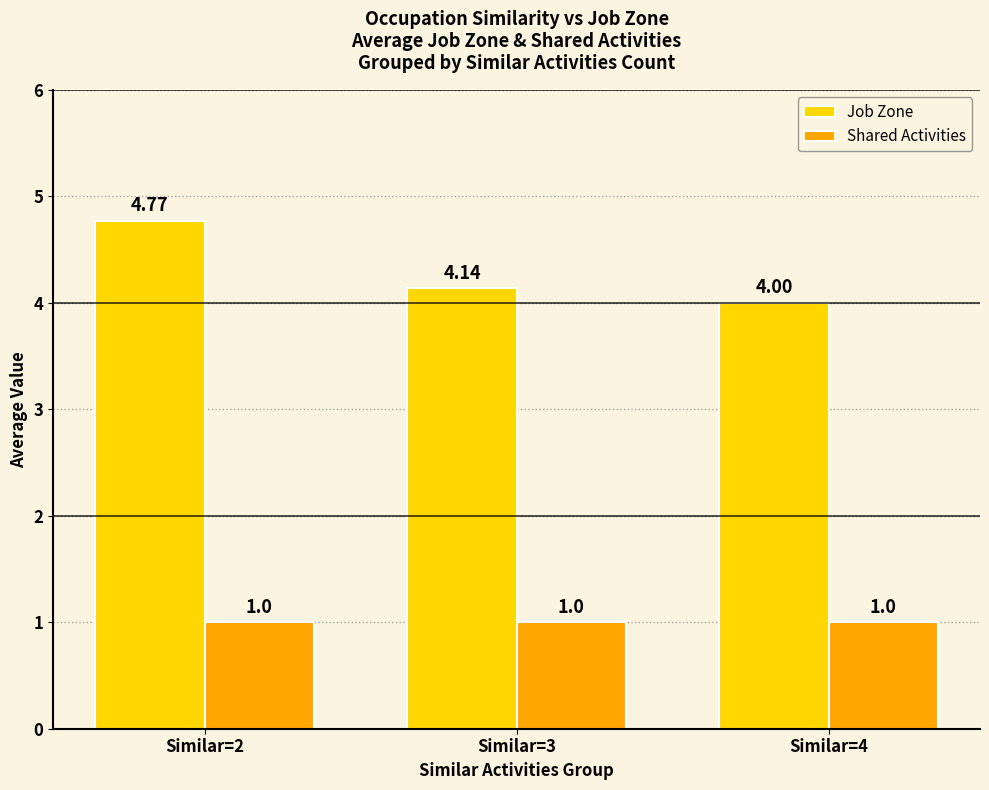

Which series has the widest spread of values?

Job Zone